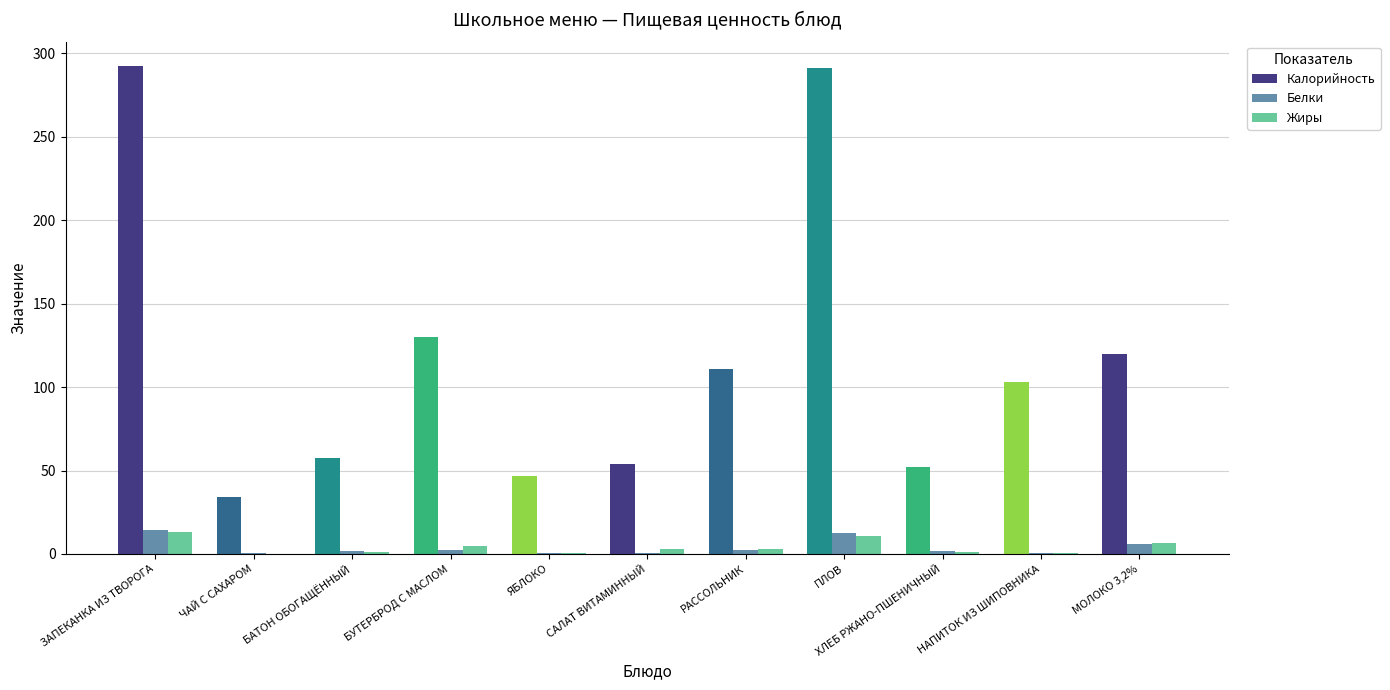

How many groups of bars are there?

11